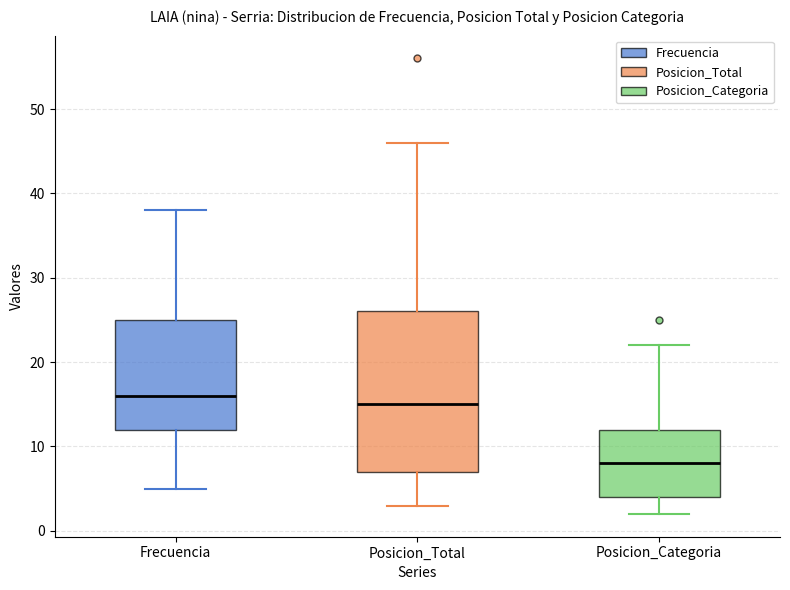

Reading left to right, transcribe this box plot: for each box, give where its median line is, the range the box spans, and where its two whiskers end, as read against the y-axis. The values are not printed on the chart, so give them approximately, as read against the axis.

Frecuencia: median 16, box 12 to 25, whiskers 5 to 38
Posicion_Total: median 15, box 7 to 26, whiskers 3 to 46
Posicion_Categoria: median 8, box 4 to 12, whiskers 2 to 22